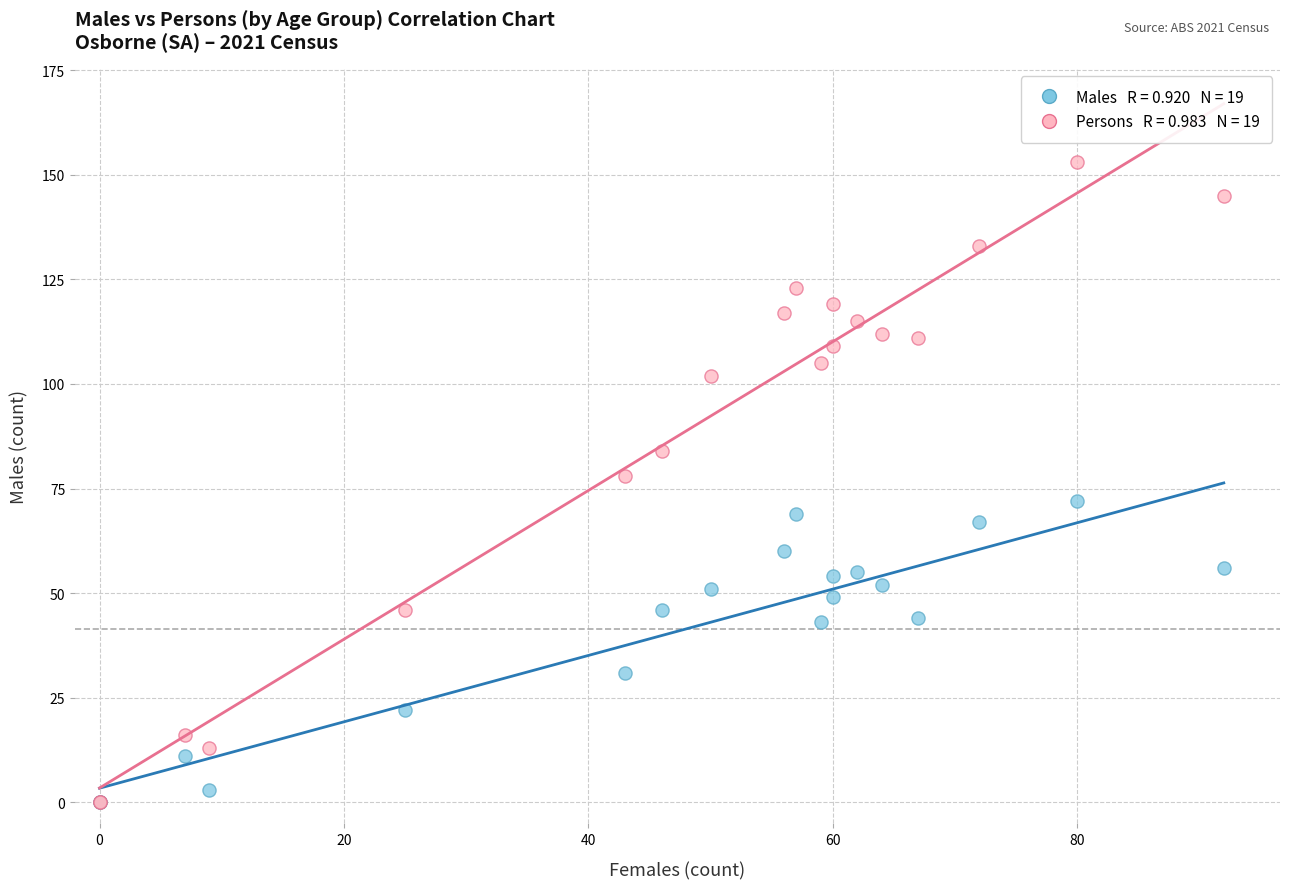

Across all series, what Y value is closest to 76?

78